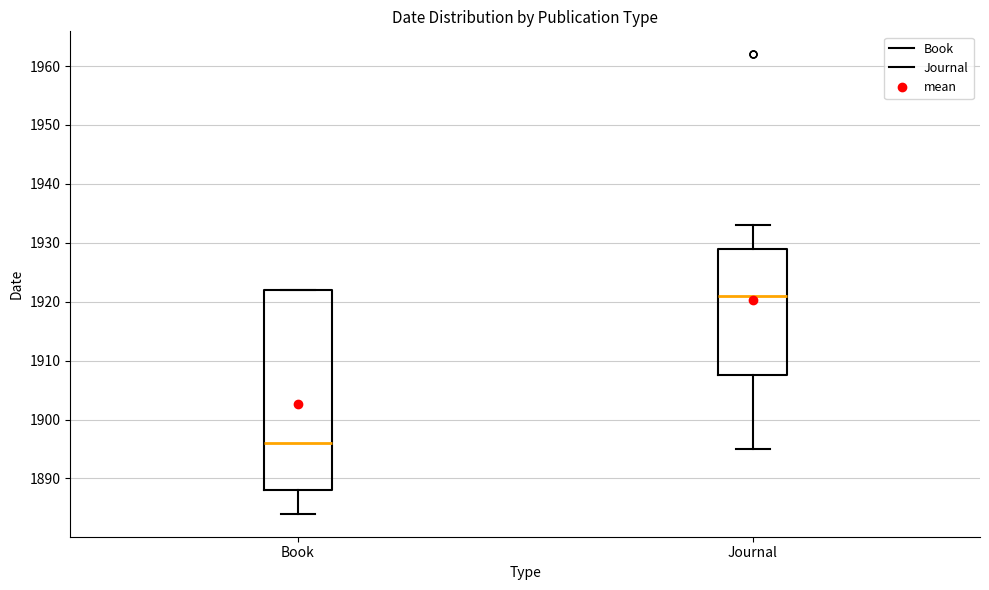

Comparing the boxes themselves (not the whiskers), which one is the tallest?

Book